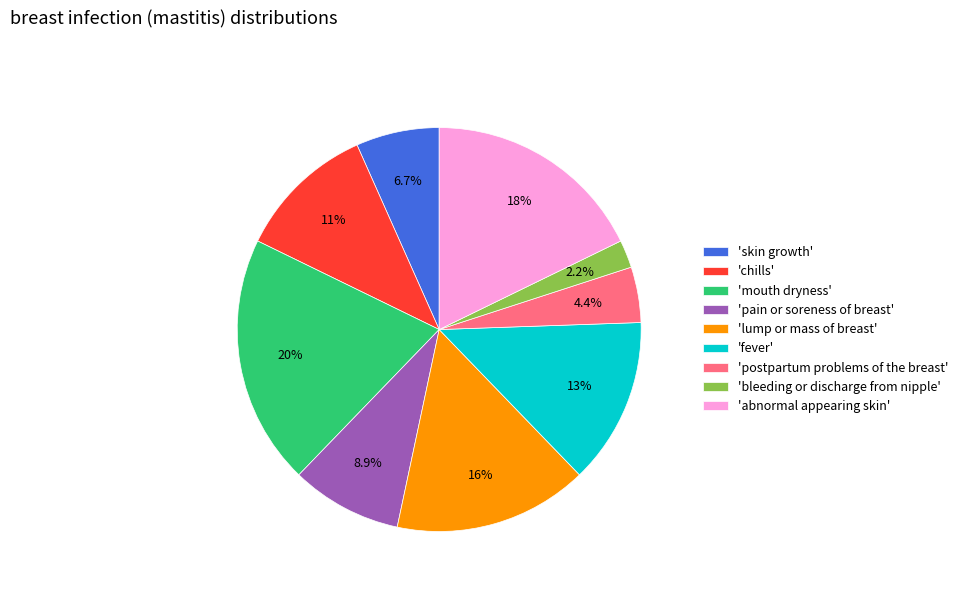

How many slices are in this pie chart?

9